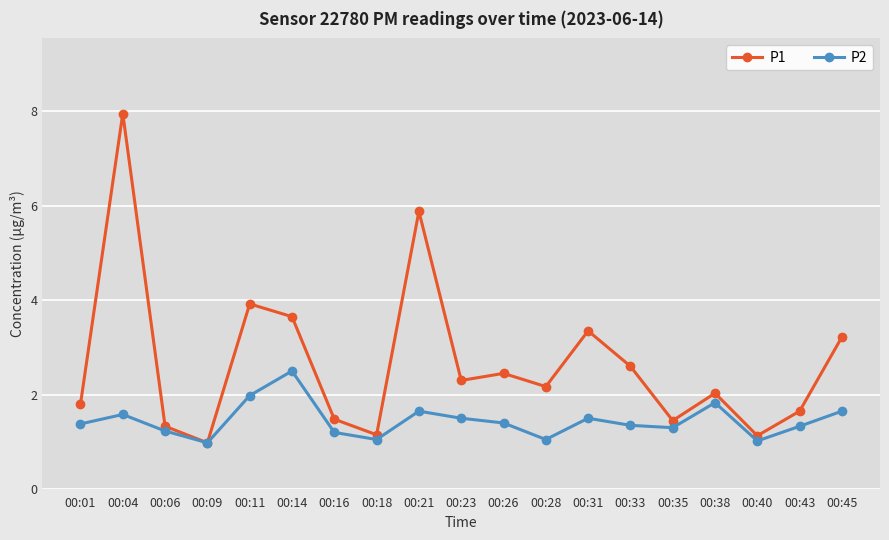

True or false: P1 has a value of 11.7 at 00:04.

False